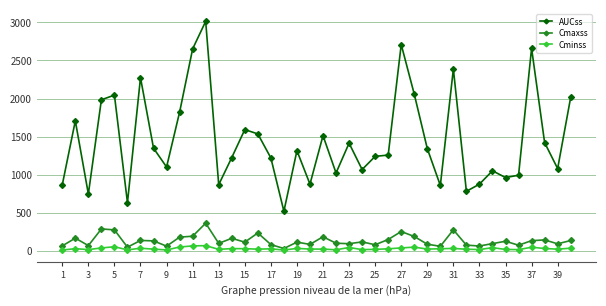

True or false: Cmaxss and AUCss cross at least once.

False